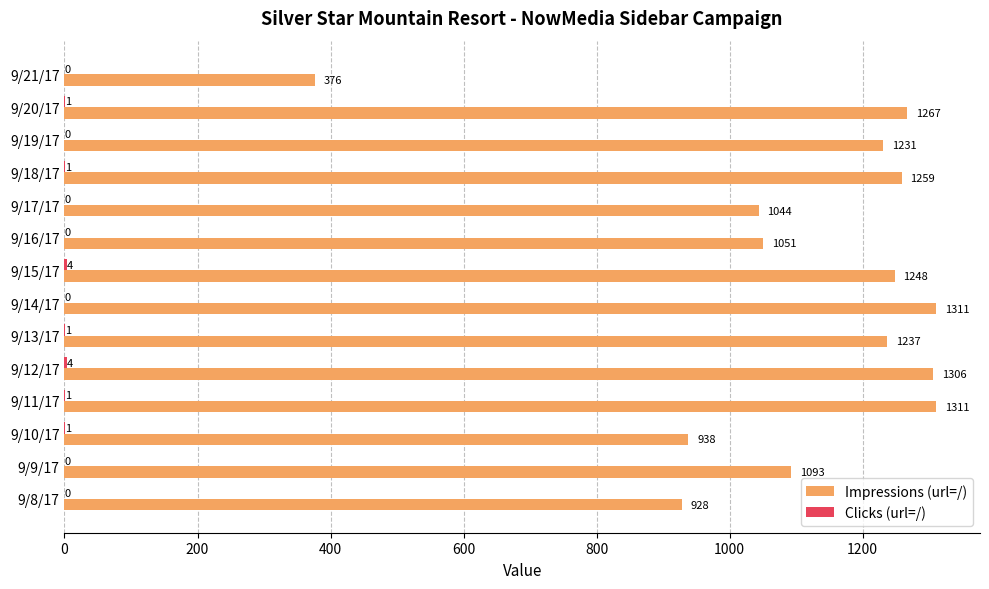

At which category is the sum across all series the highest?

9/11/17